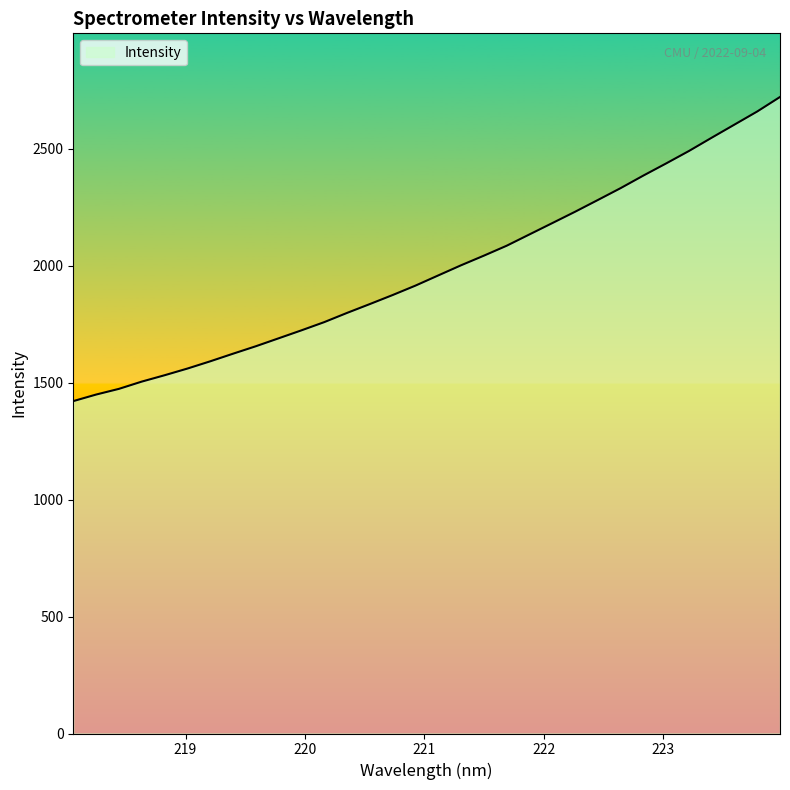

What is the difference between the maximum and minimum values?

1299.7